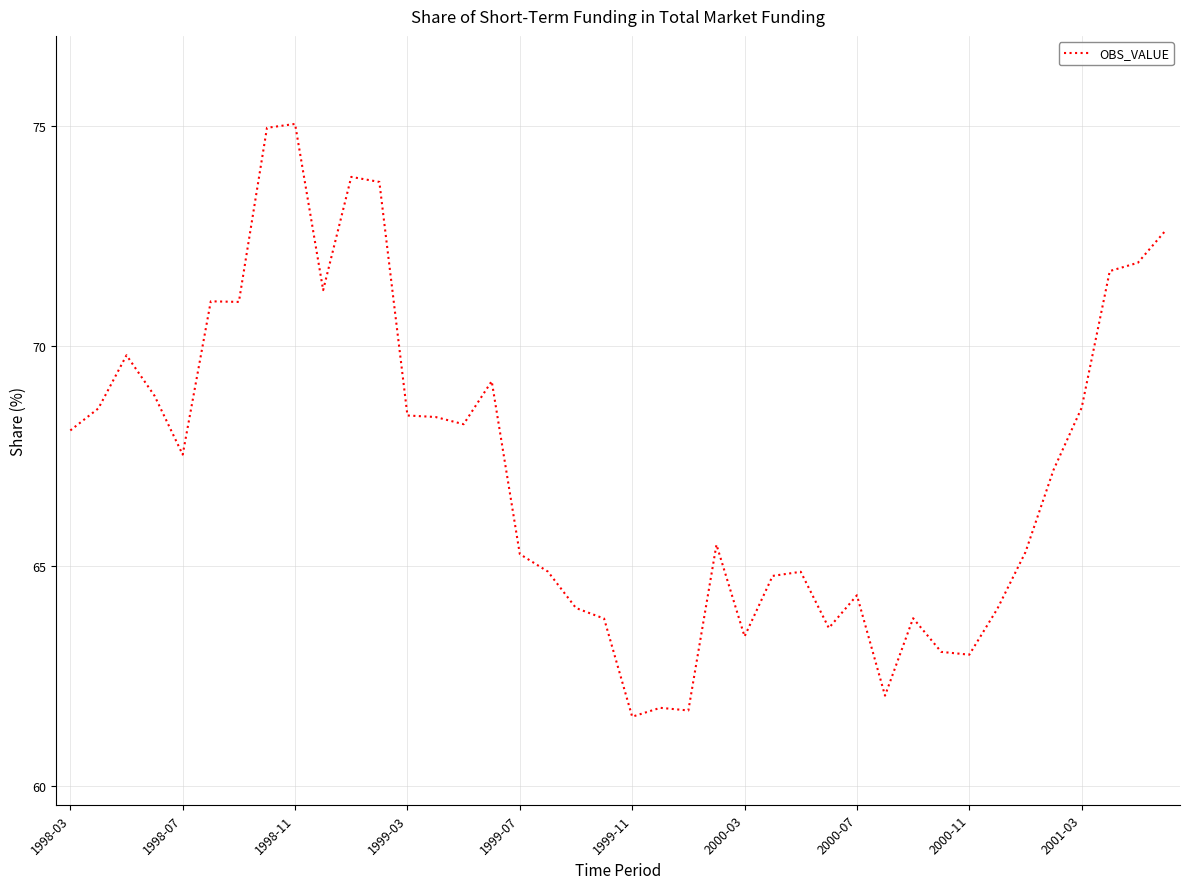

What is the difference between the maximum and minimum values?

13.5